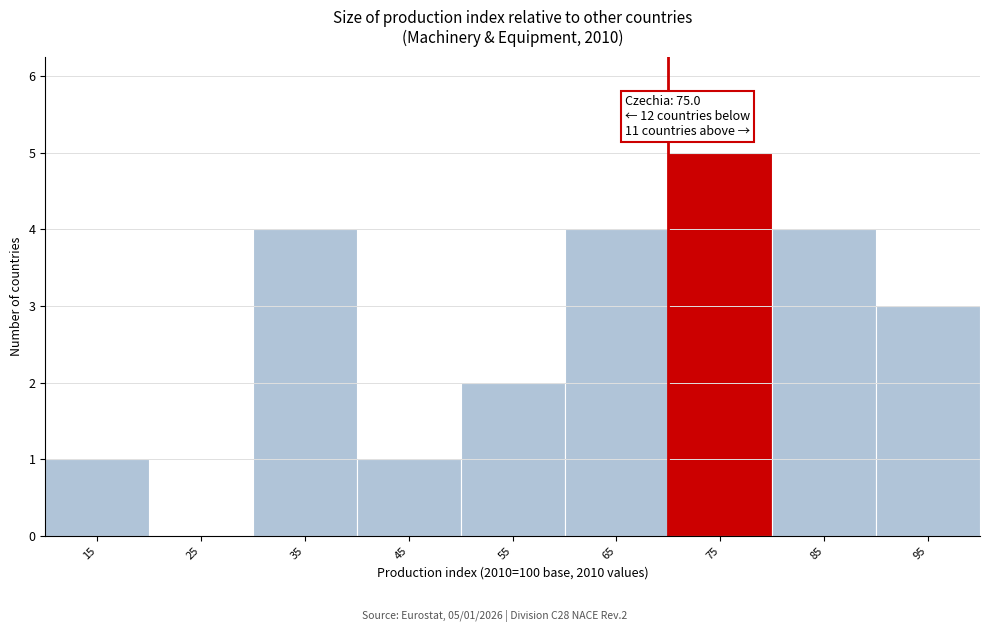

Reading right to left, list all the values displayed in this chart.

95=3	85=4	75=5	65=4	55=2	45=1	35=4	25=0	15=1